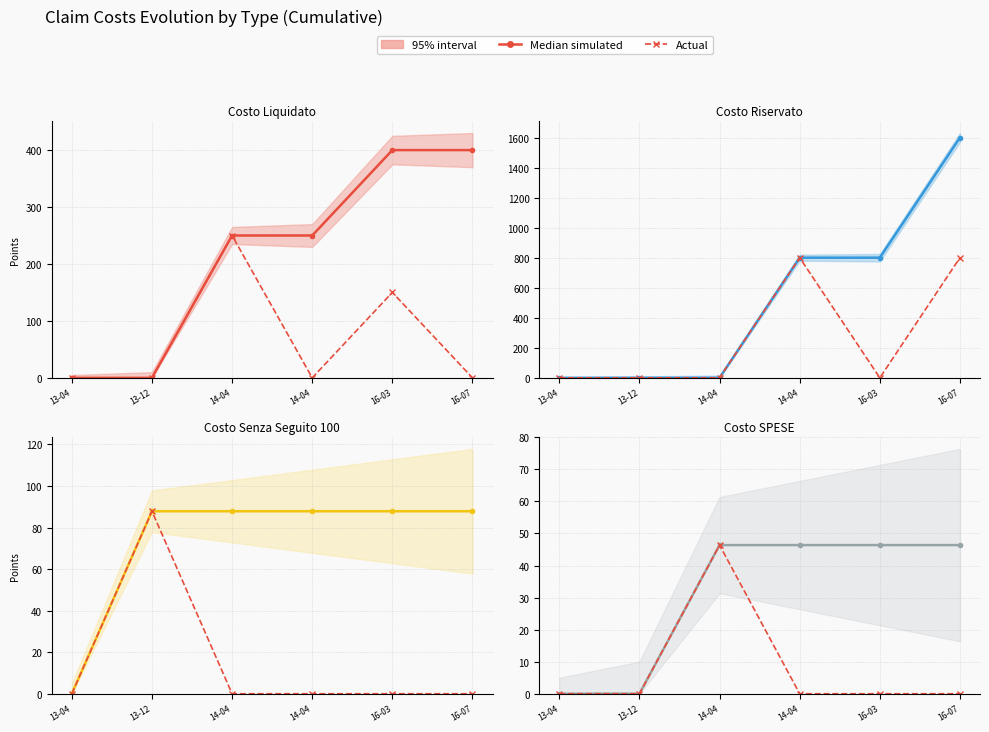

At which label does Median simulated first exceed 46?

14-04